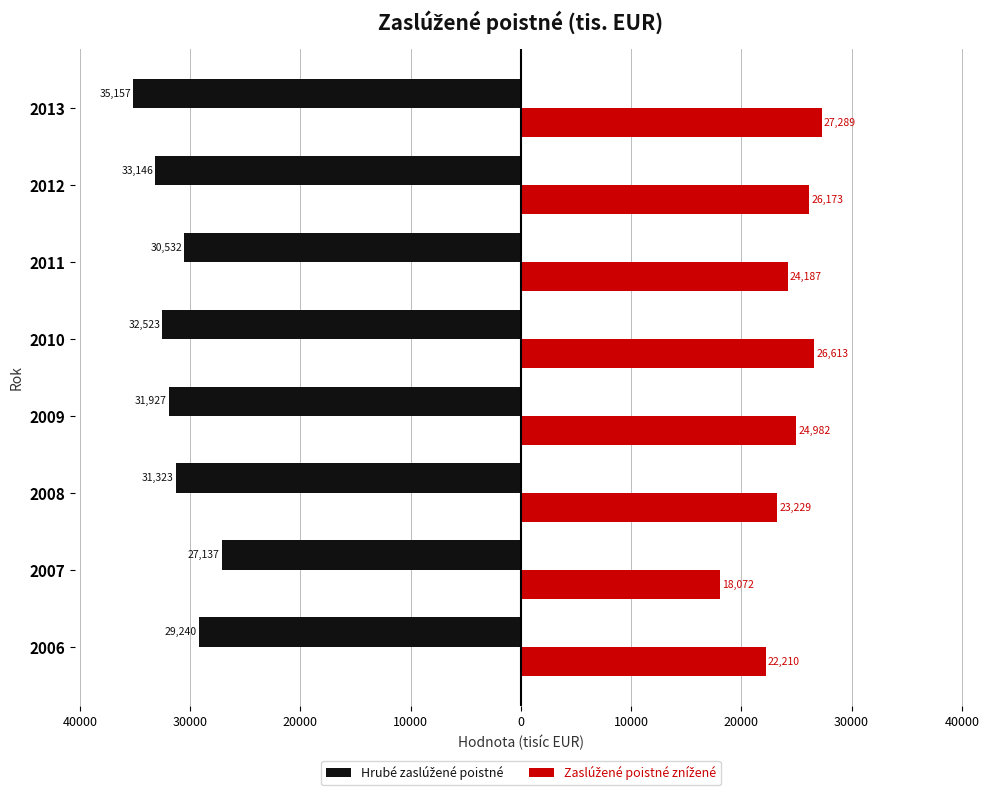

What is the difference between the second highest and second lowest values in the Zaslúžené poistné znížené series?

4403.0